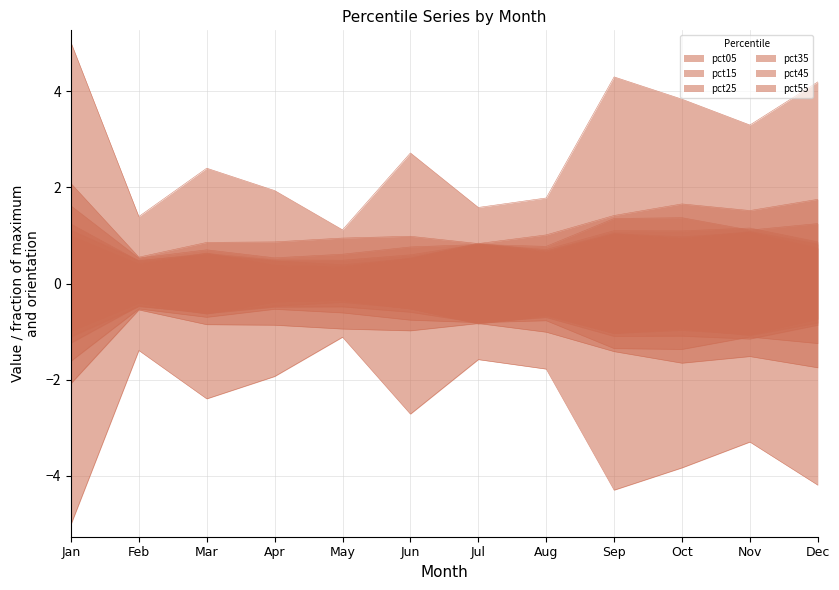

How many series are shown in this chart?

6